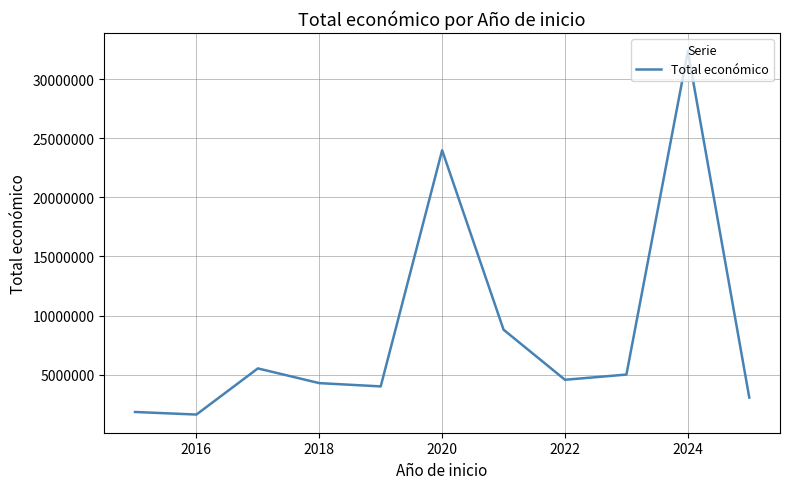

What is the smallest value displayed?

1611190.5